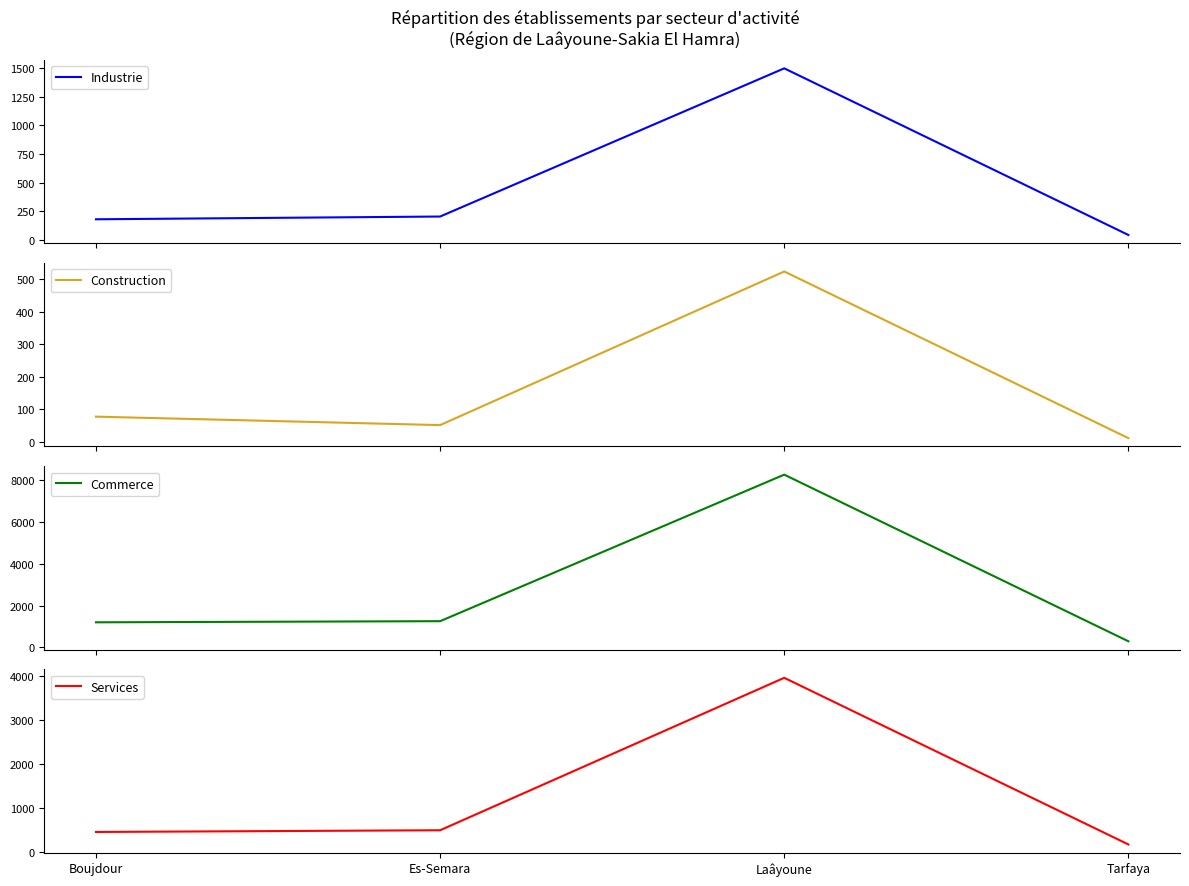

Where does the Services series first go above 500?

Laâyoune